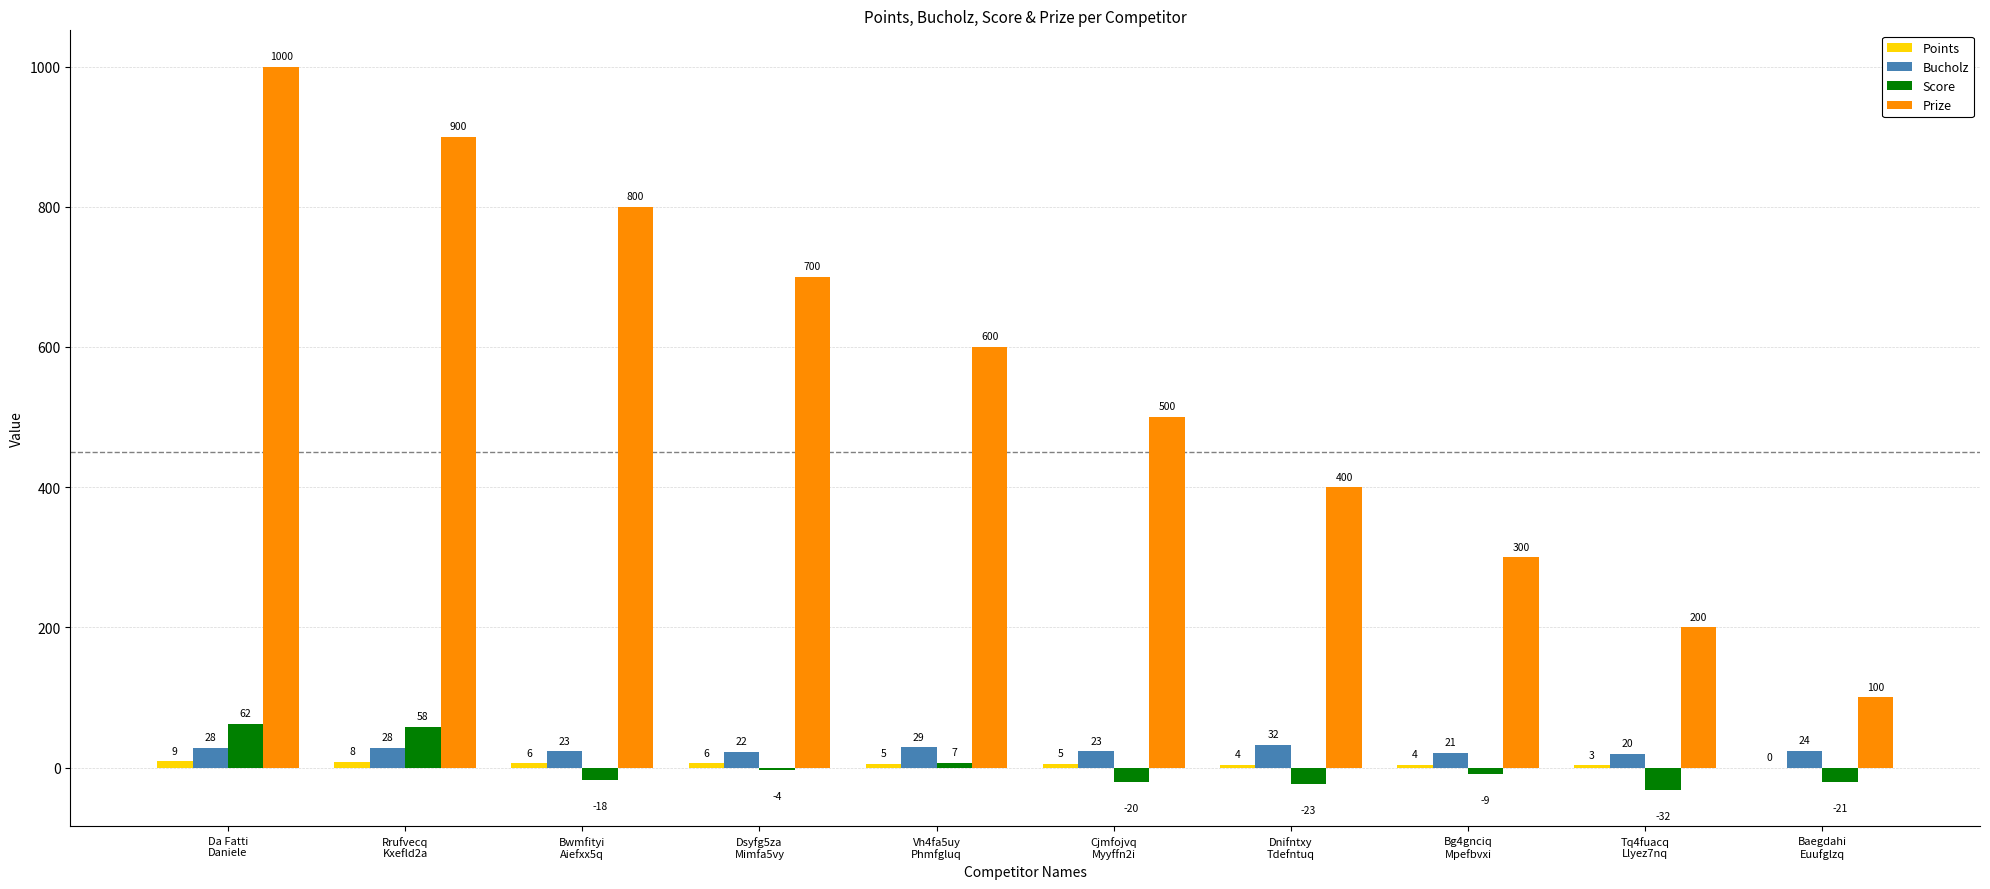

Are the bars grouped side by side (vs. stacked)?

Yes